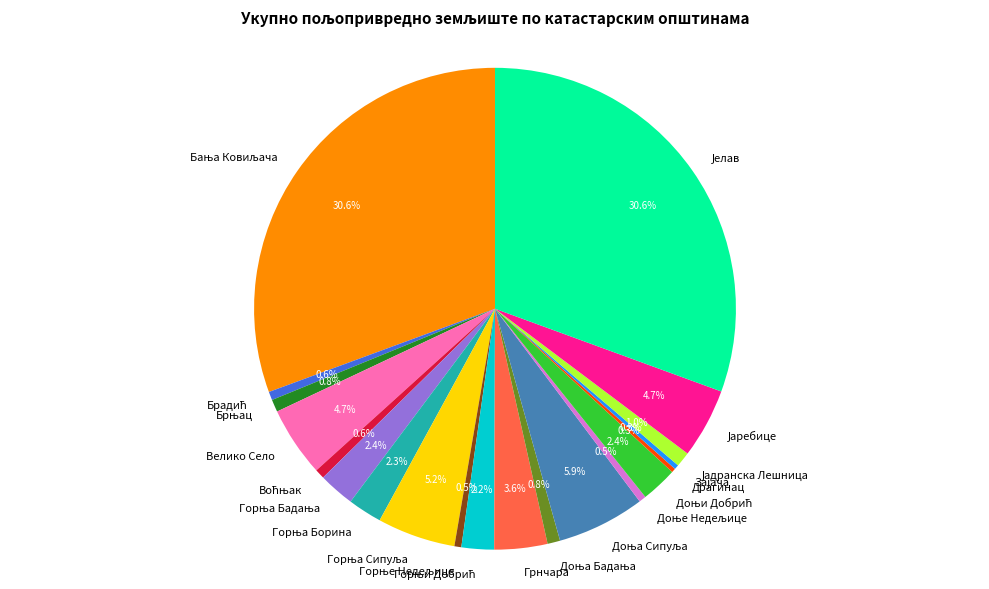

Is there any slice that represents more than half of the pie?

No